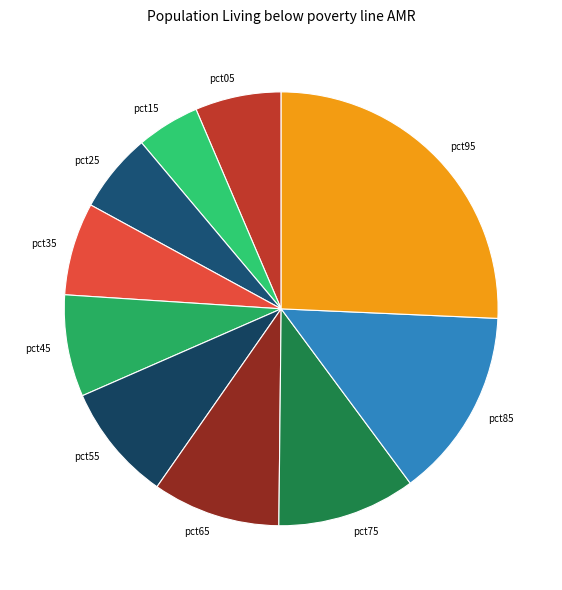

Is the sum of pct65 and pct95 greater than half?

No